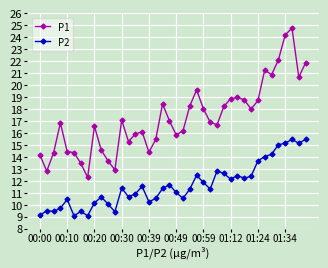

List the series in order of their peak value, lowest first.

P2, P1